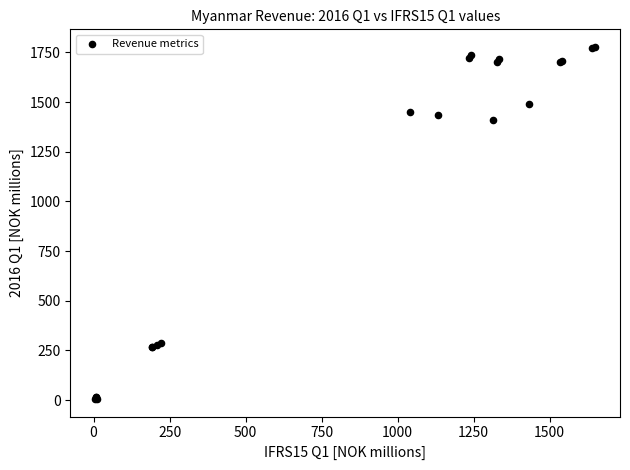

What Y value in the scatter plot is closest to 891?

1412.0